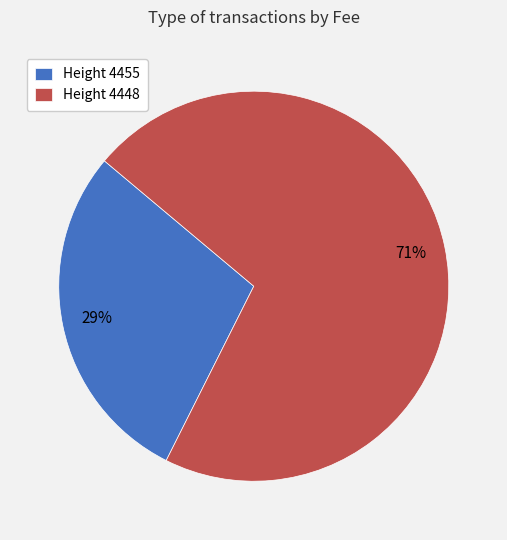

Rank the categories by value from highest to lowest.

Height 4448, Height 4455